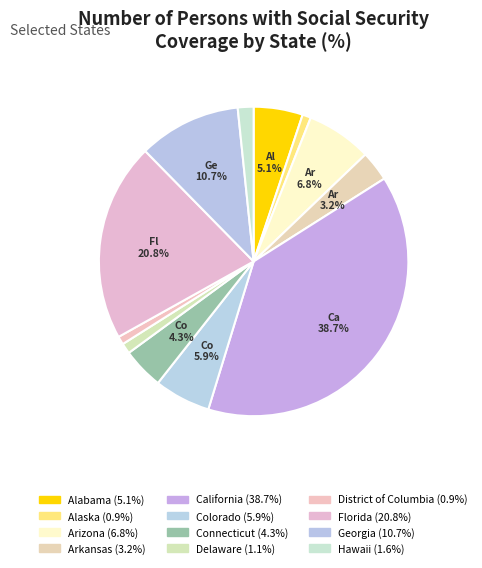

Which category has the biggest portion of the pie?

California